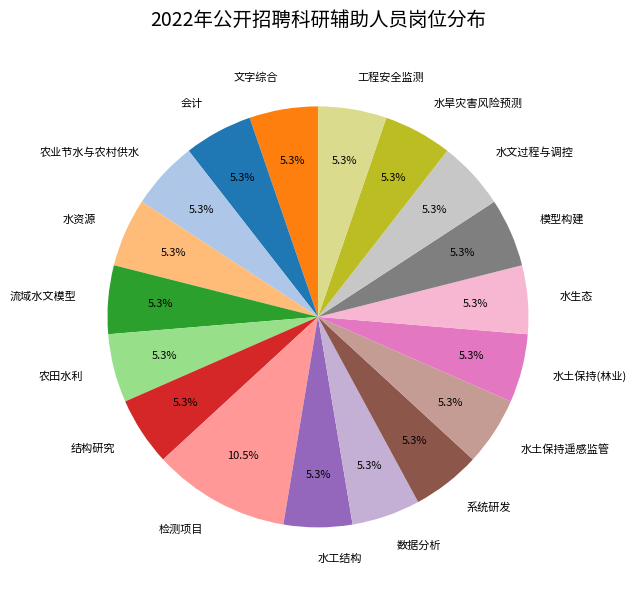

Does 模型构建 represent more than half of the total?

No